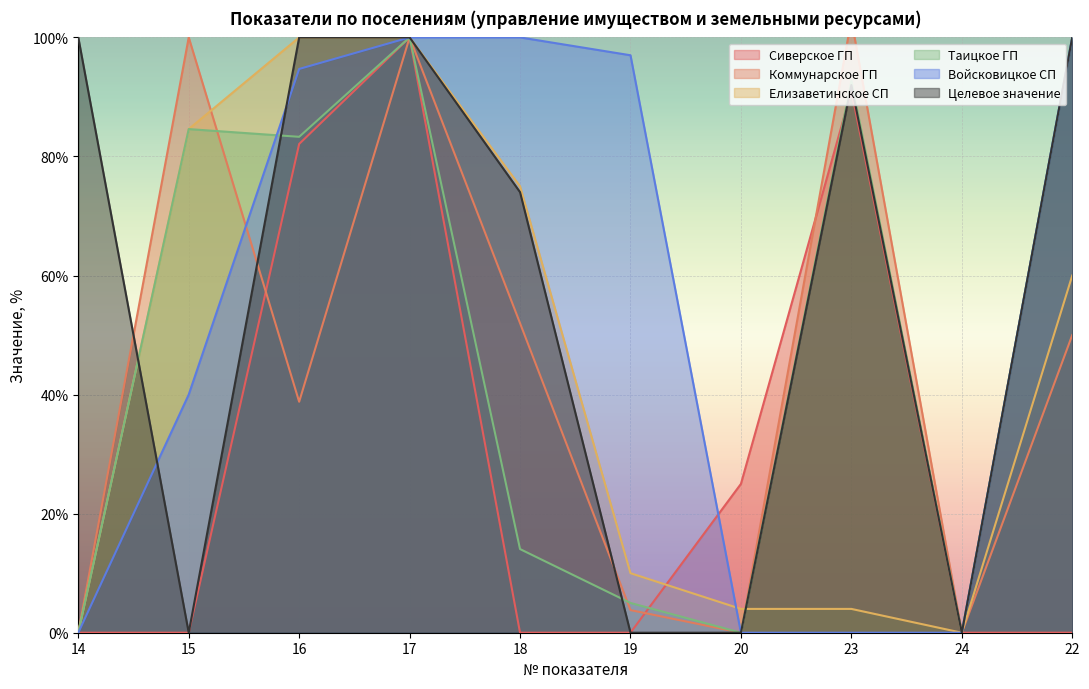

What is the total value across all series at 20?

29.0